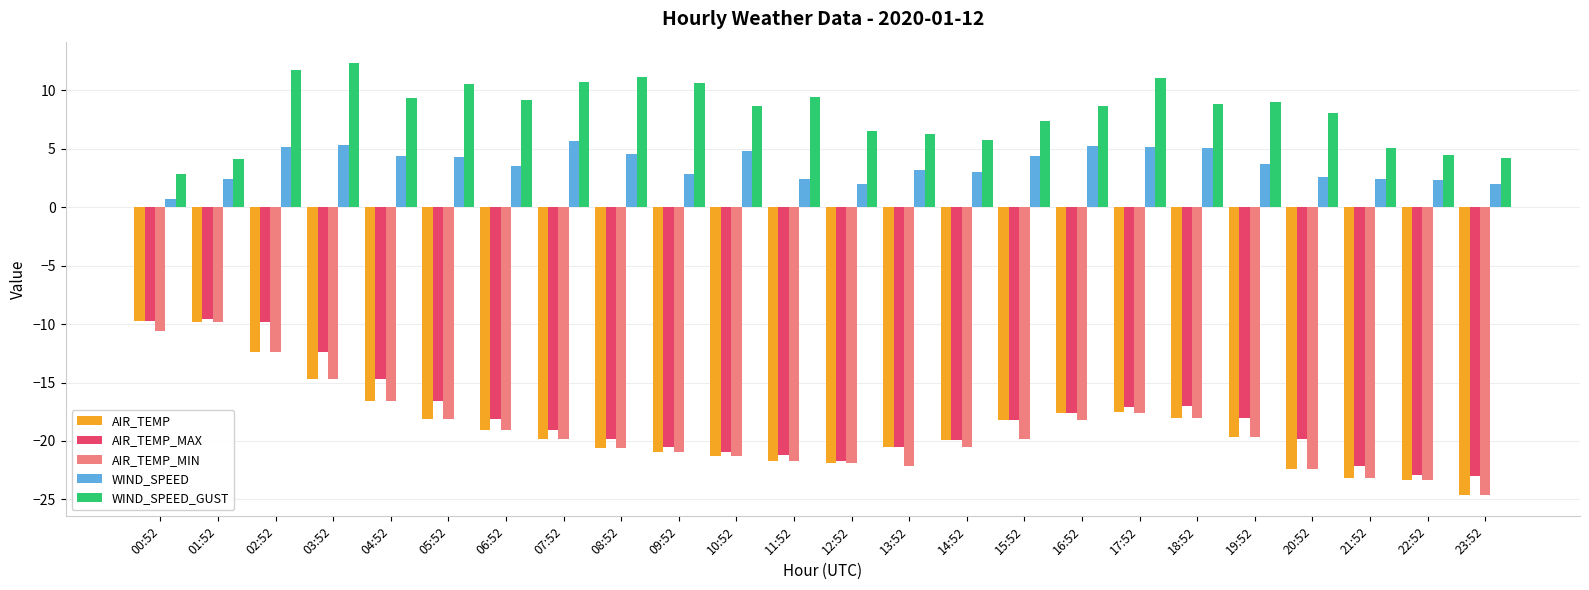

At which category is the sum across all series the highest?

02:52